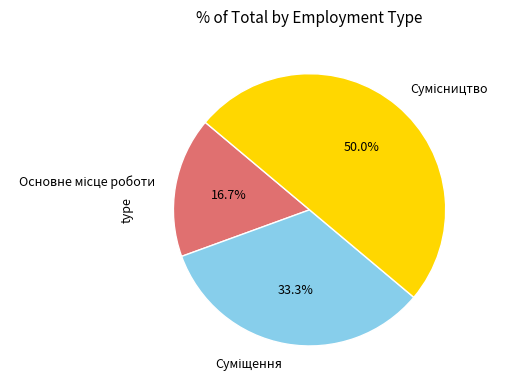

Between Основне місце роботи and Суміщення, which is larger?

Суміщення